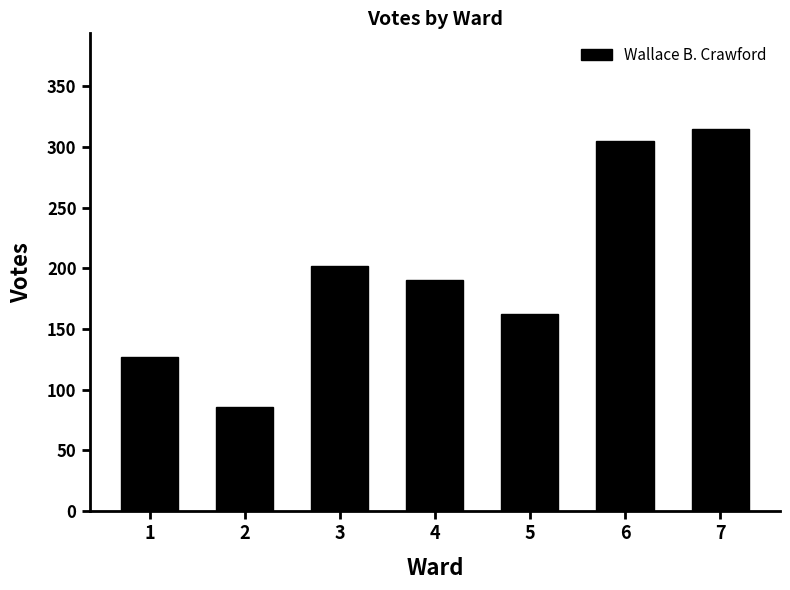

What is the change in value from 2 to 7?

+229